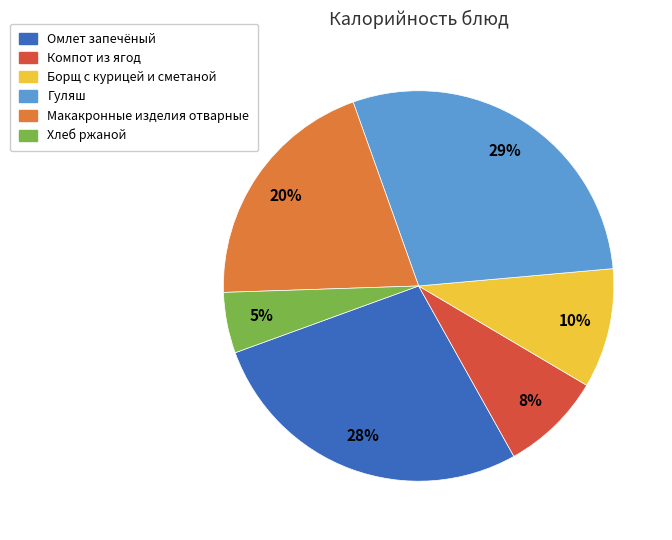

Is Хлеб ржаной the majority of the pie?

No